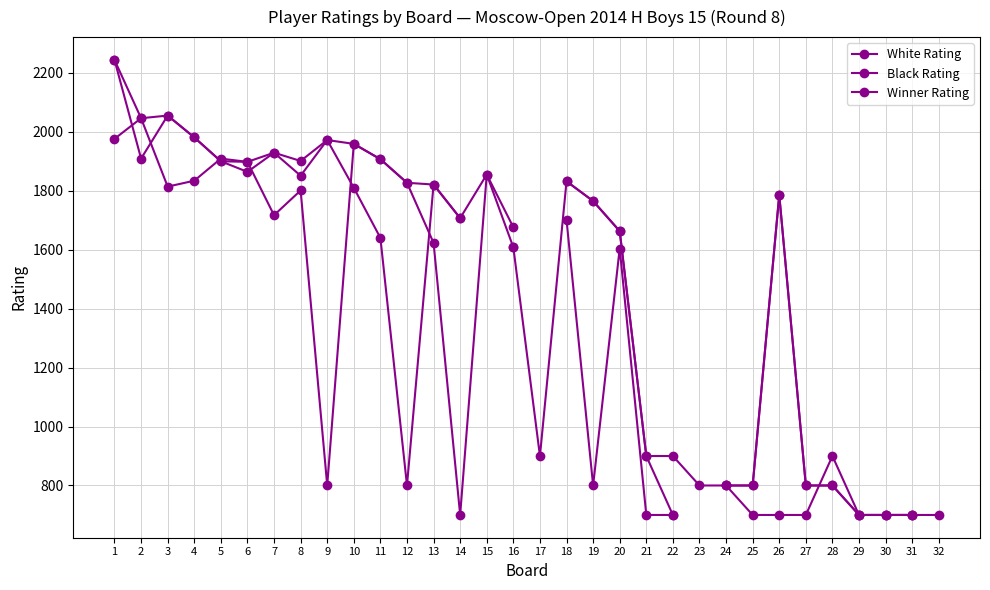

True or false: Black Rating has more than 1 points higher than both neighbors.

True